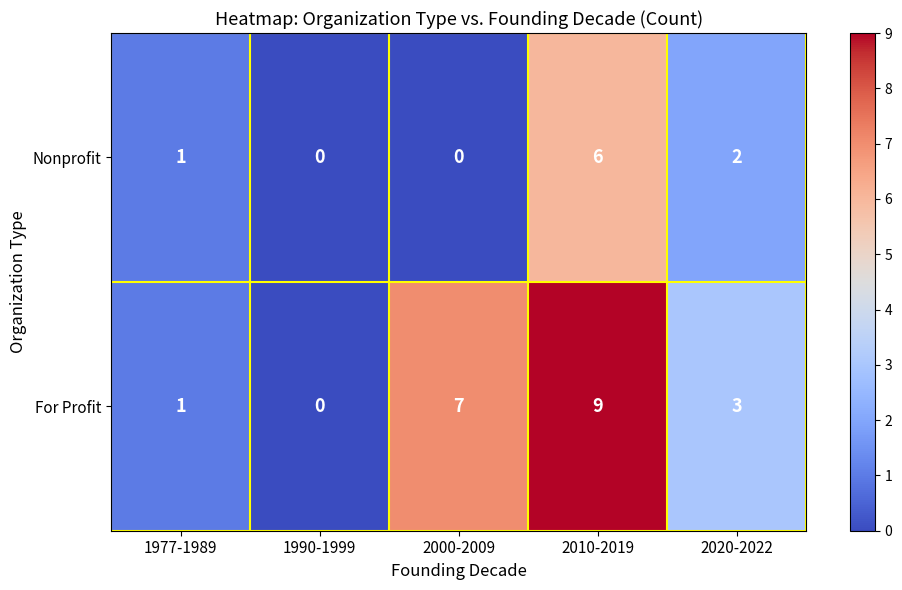

Which series has the largest total across all categories?

For Profit